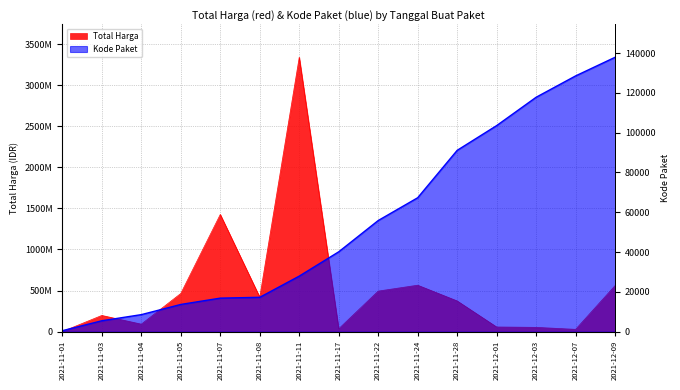

At which category is the sum across all series the highest?

2021-11-11